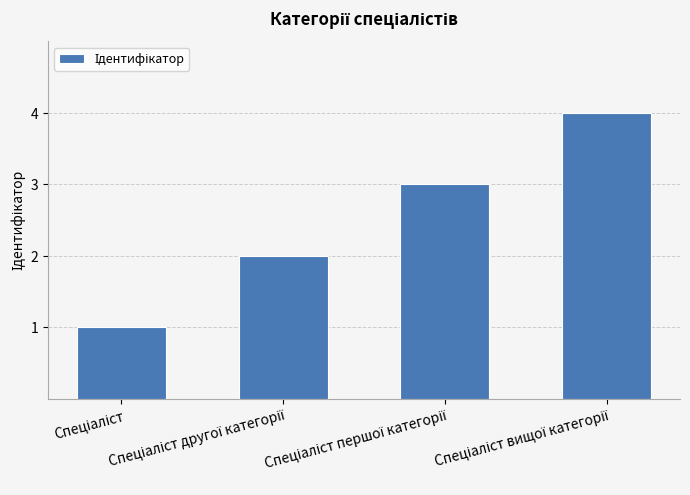

What is the difference between the maximum and minimum values?

3